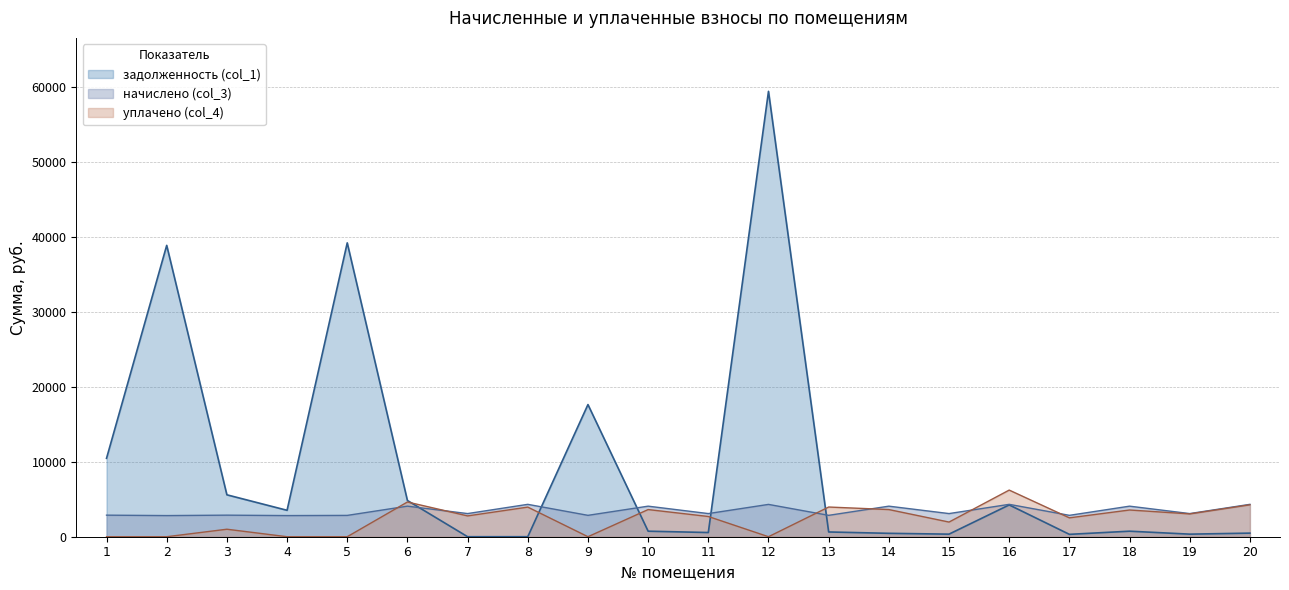

True or false: уплачено (col_4) has a value of 3959.4 at 13.

True